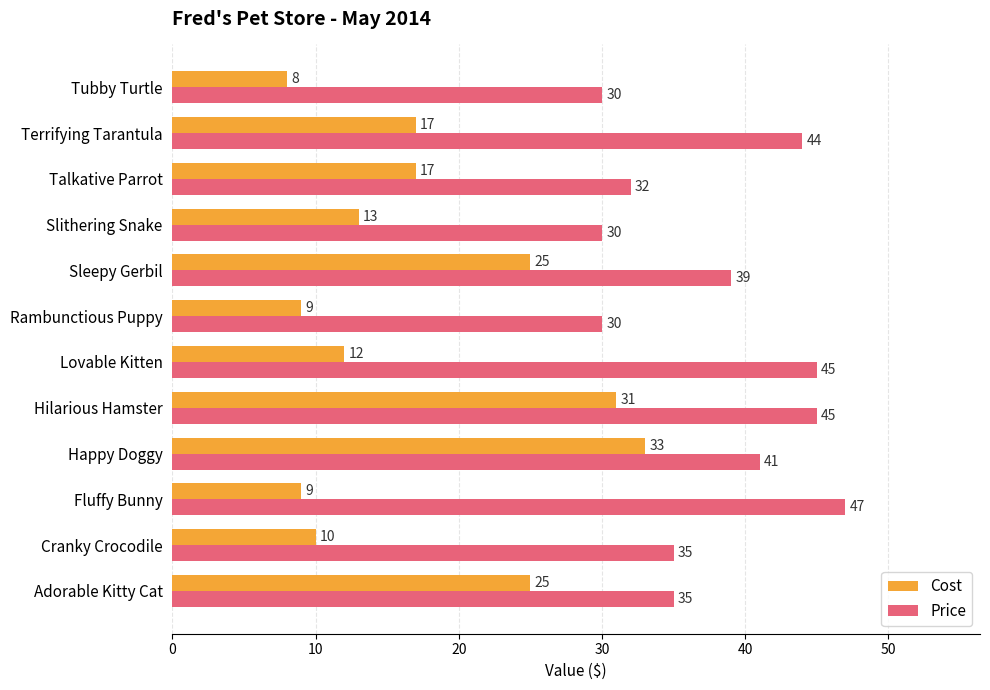

List the series in order of their peak value, highest first.

Price, Cost